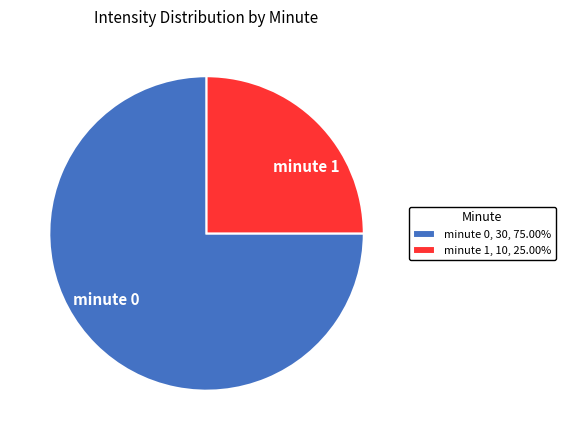

Do minute 0, 30, 75.00% and minute 1, 10, 25.00% together represent more than half of the pie?

Yes